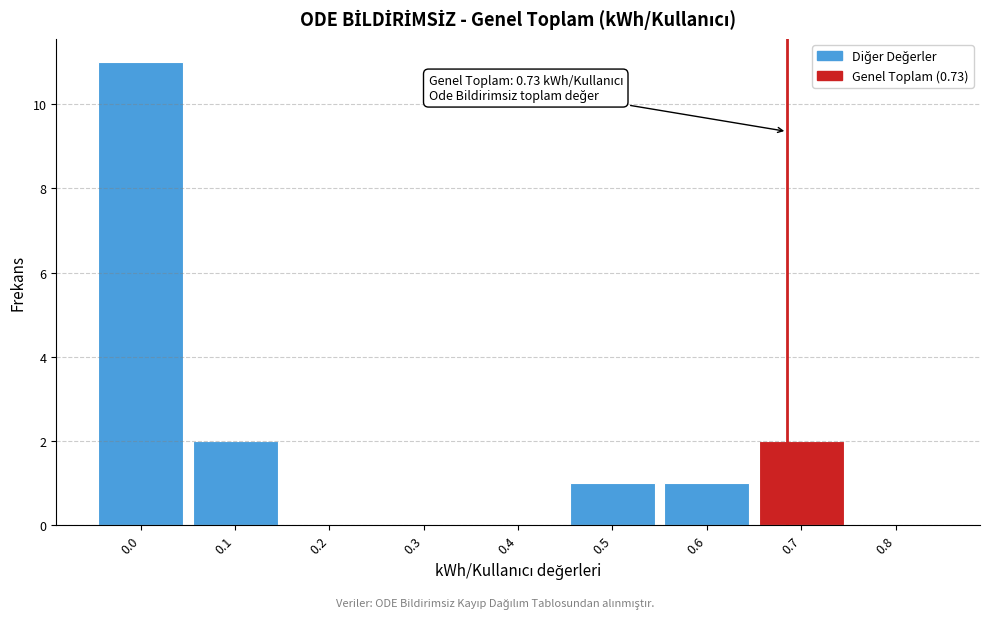

Reading left to right, what are all the values shown in this chart?

0.0=11	0.1=2	0.2=0	0.3=0	0.4=0	0.5=1	0.6=1	0.7=2	0.8=0